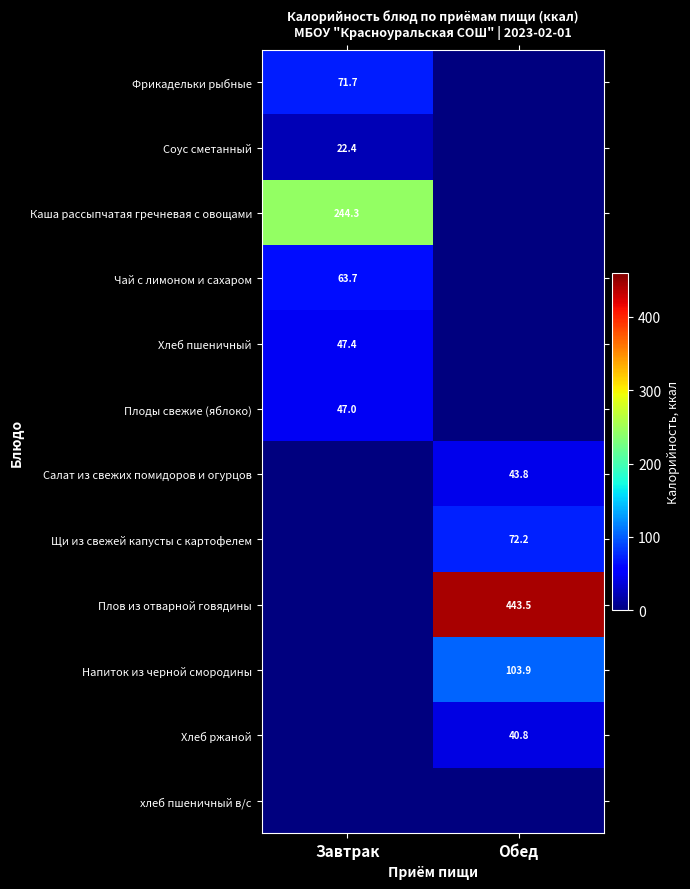

The Щи из свежей капусты с картофелем series shows 42.4 at Обед. True or false?

False